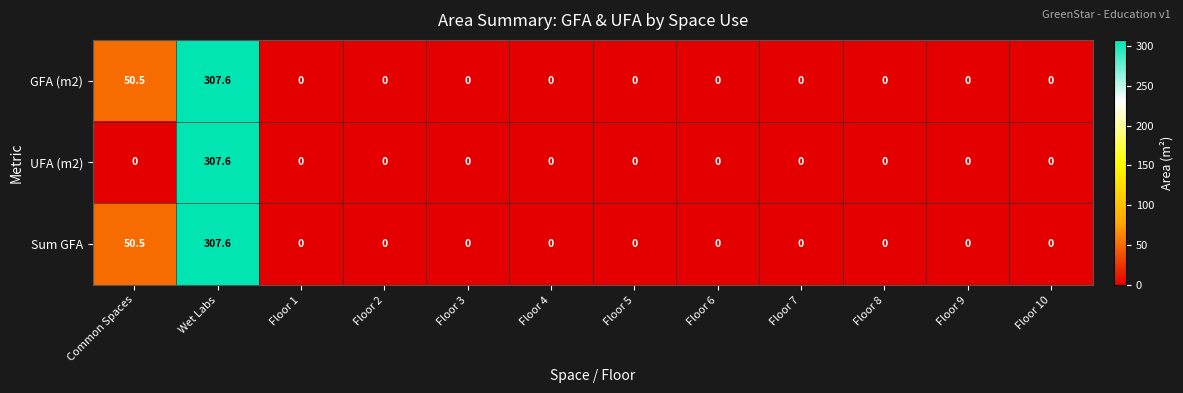

Where is GFA (m2) nearest to the value 153?

Common Spaces